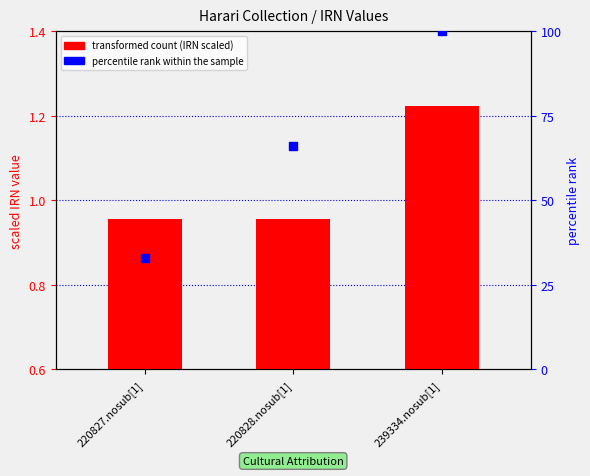

What are all the series names shown in the legend?

transformed count (IRN scaled), percentile rank within the sample